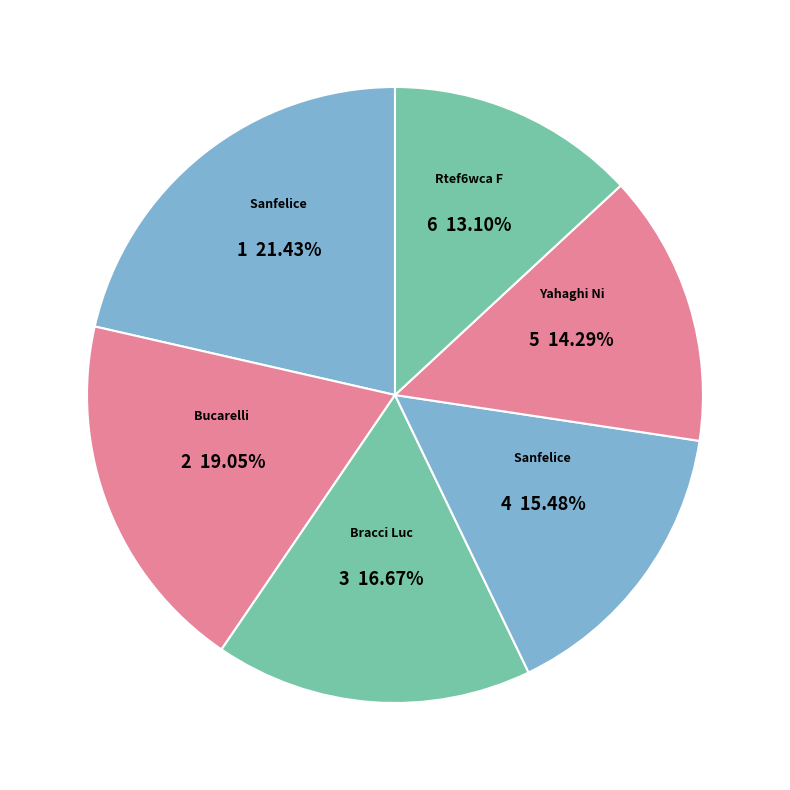

How many slices are in this pie chart?

6